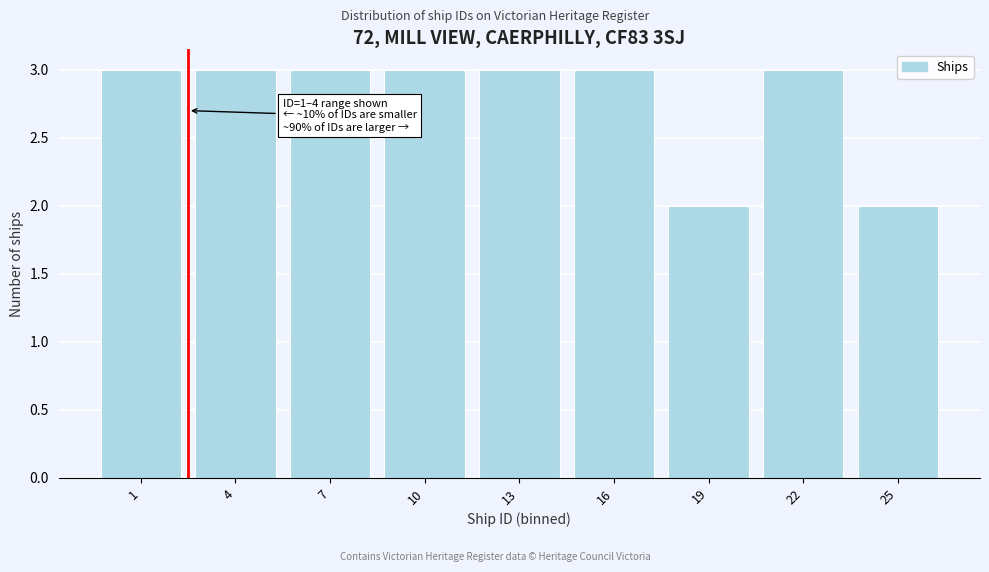

Reading right to left, what are all the values shown in this chart?

2	3	2	3	3	3	3	3	3